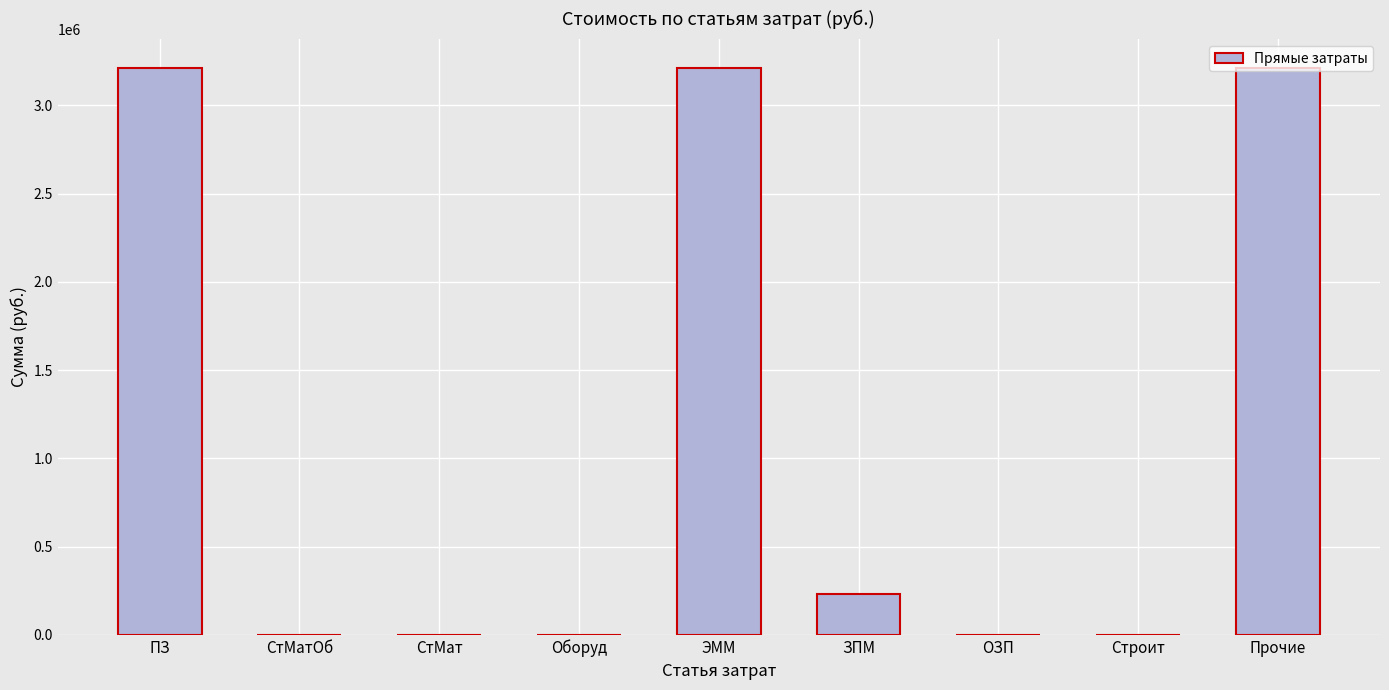

What is the approximate value at ЭММ?

3214873.8